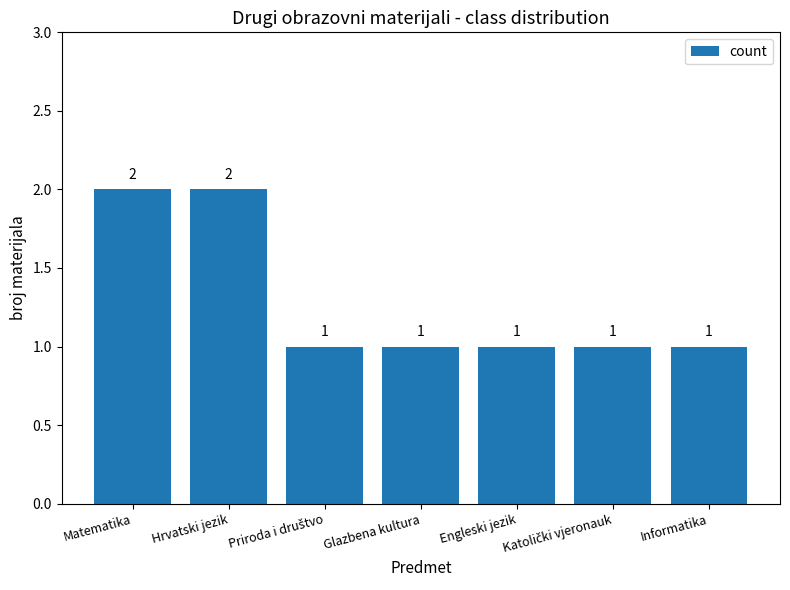

Count the number of data series in this chart.

1